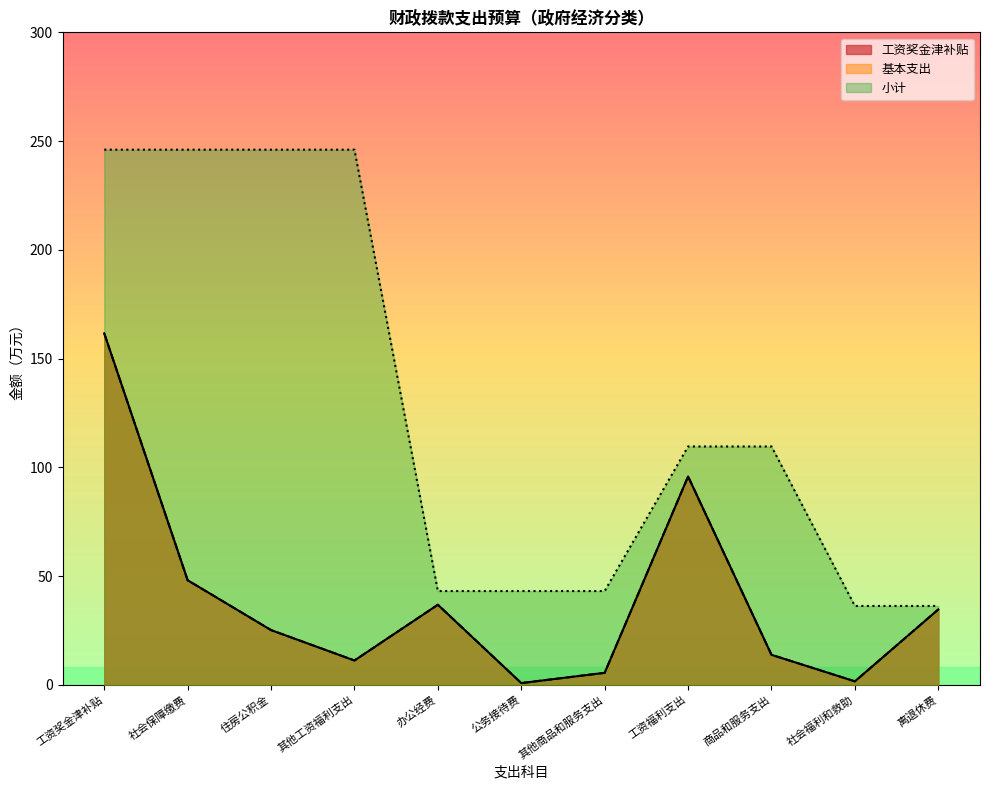

Count the number of categories in the chart.

11